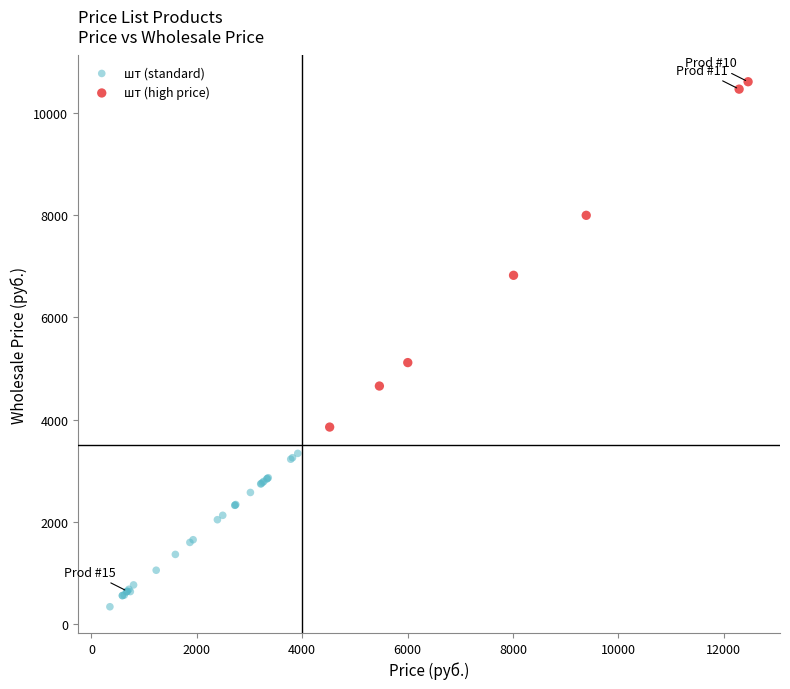

Which series has the largest Y range (max minus min)?

шт (high price)